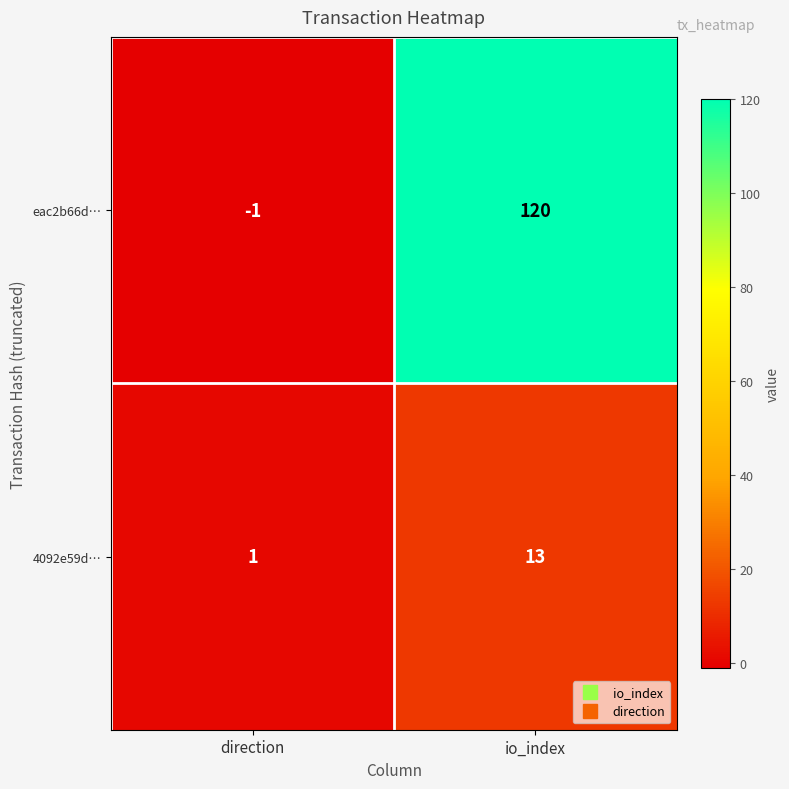

Where is eac2b66d… nearest to the value 59?

direction